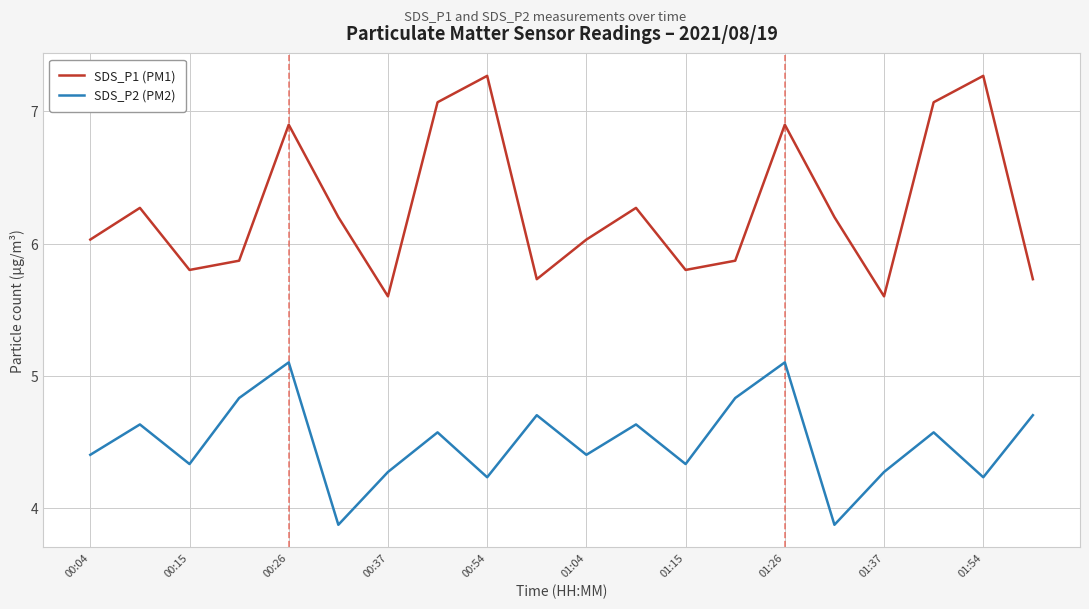

Which series has the largest total across all categories?

SDS_P1 (PM1)